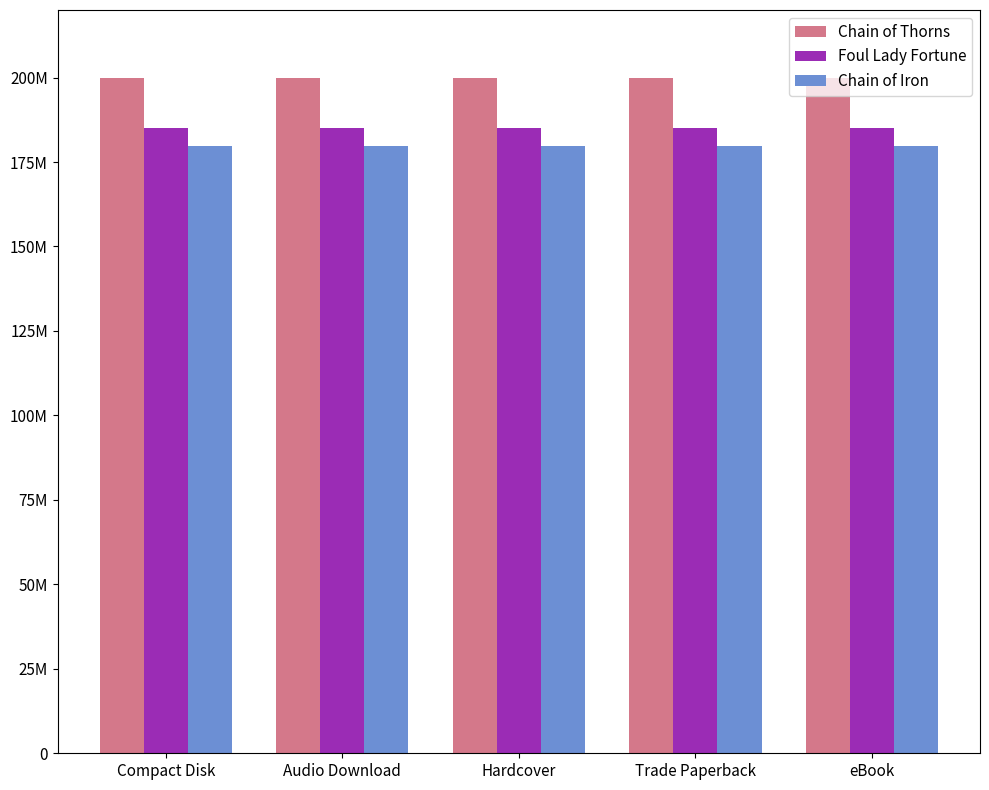

Are the bars grouped side by side (vs. stacked)?

Yes